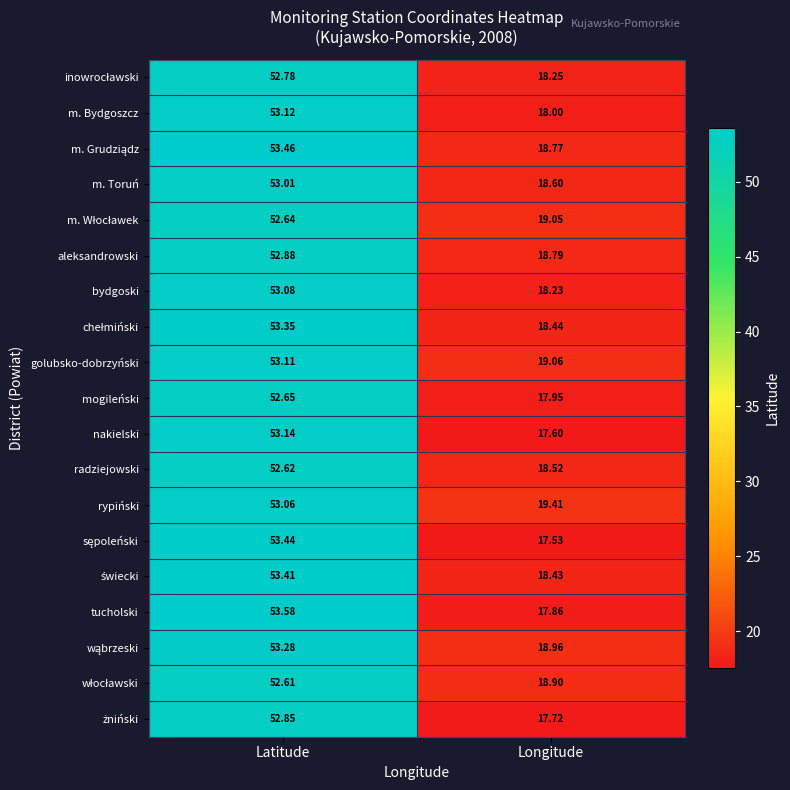

How many series are shown in this chart?

19